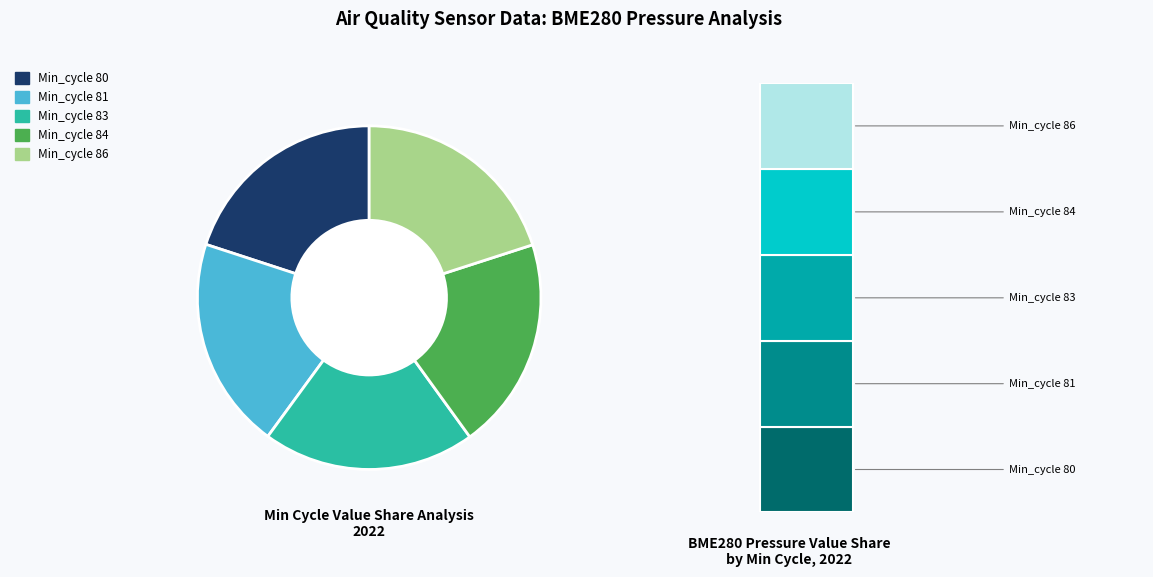

Between 80 and 80, which is larger?

80